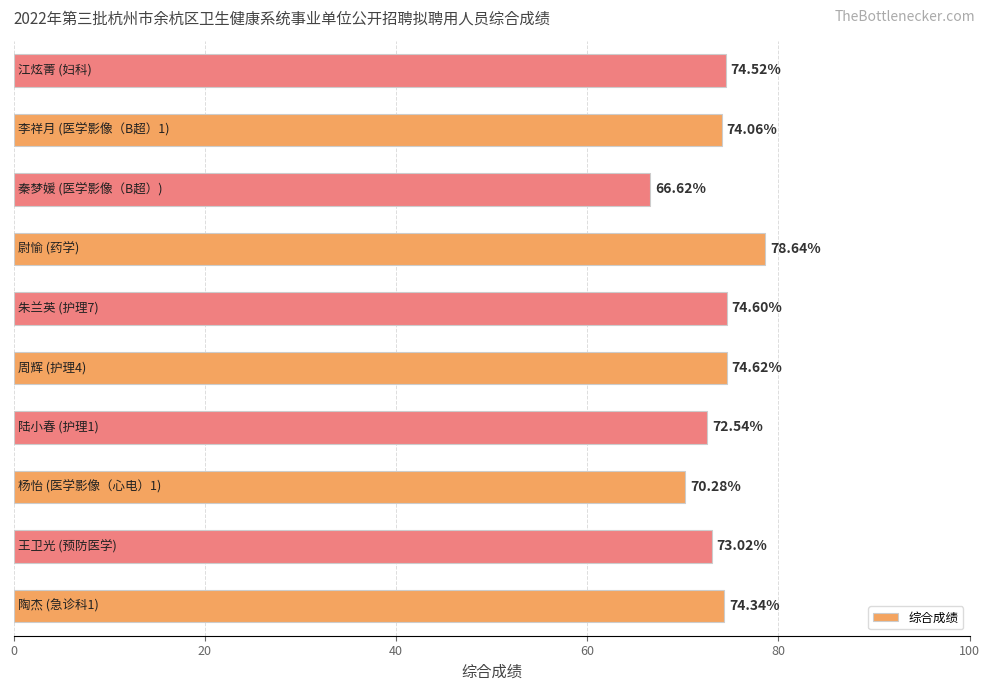

What is the difference between the maximum and second lowest values?

8.4